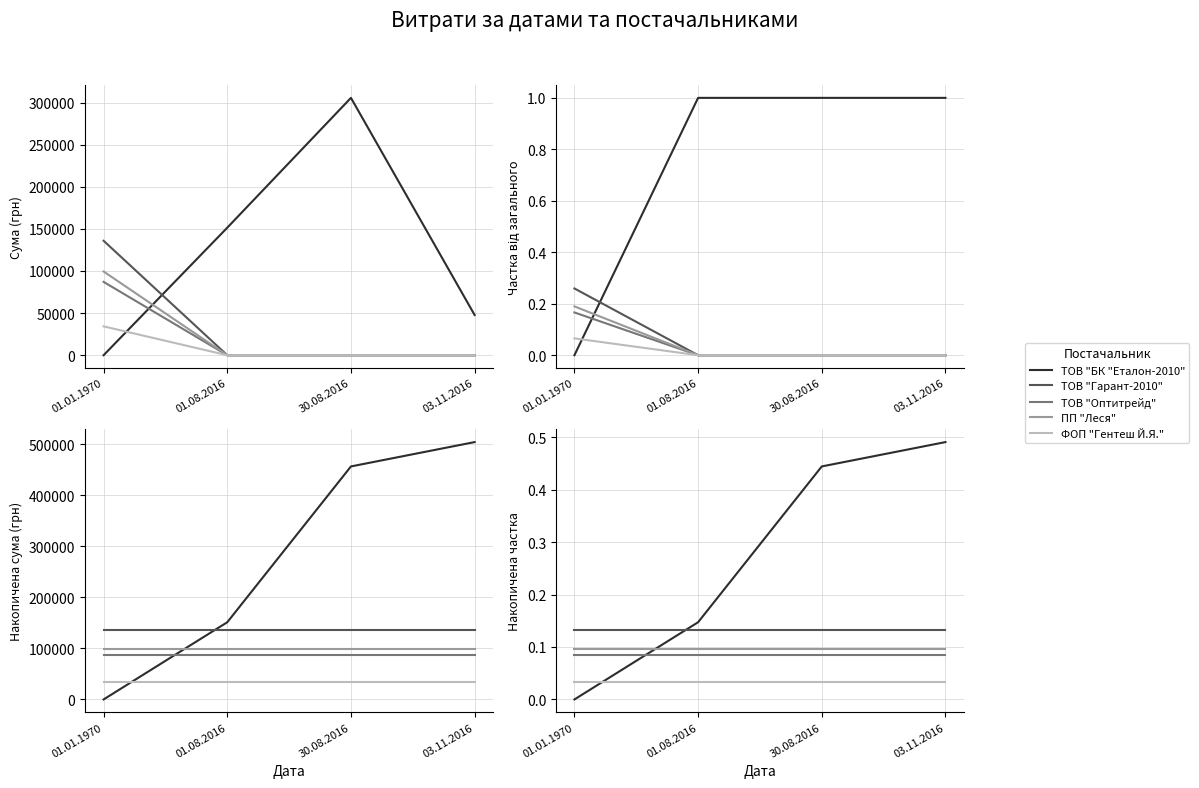

Which series changed the most between 30.08.2016 and 03.11.2016?

ТОВ "БК "Еталон-2010"